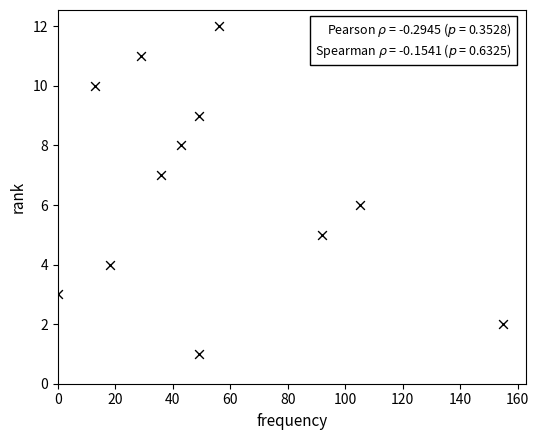

What is the range of Y values (max minus min)?

11